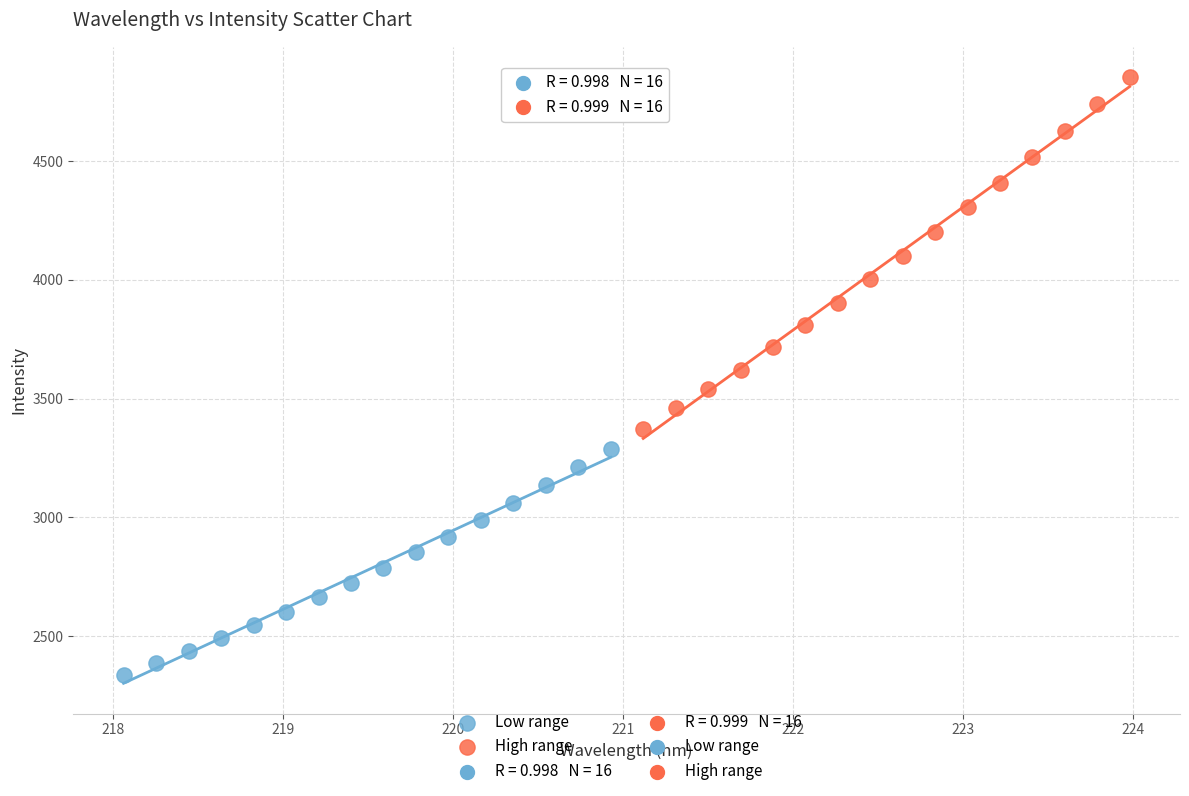

Which series reaches the minimum Y coordinate?

Low range